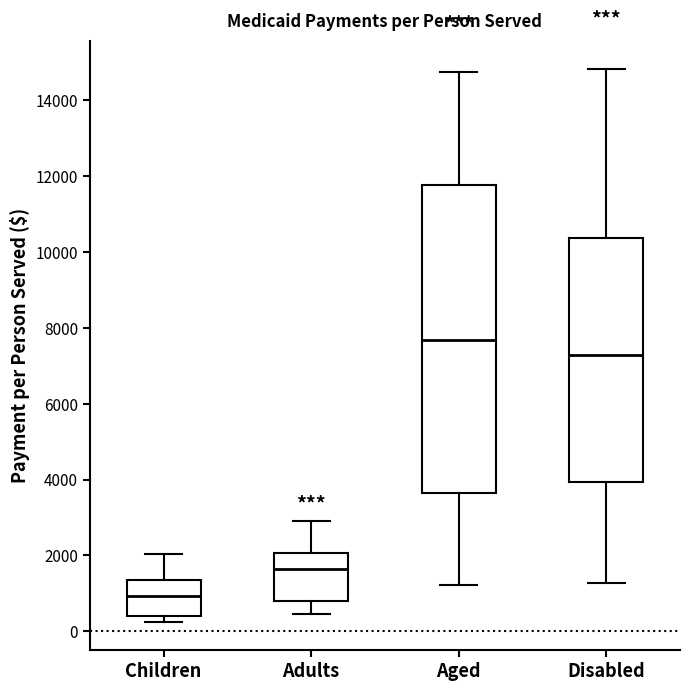

Where is the lower edge of the box for Aged on the y-axis? The values are not printed on the chart, so give them approximately, as read against the axis.

3600